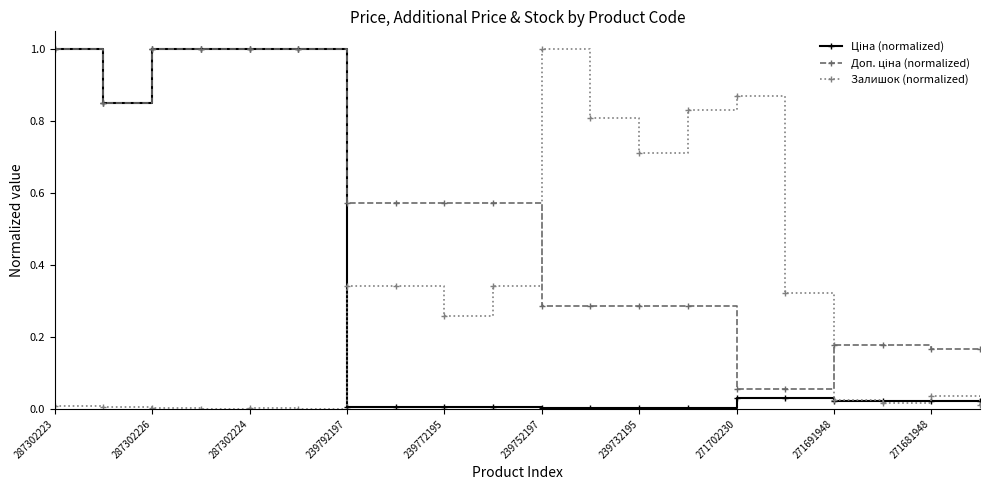

What is the maximum value shown in the chart?

1.0